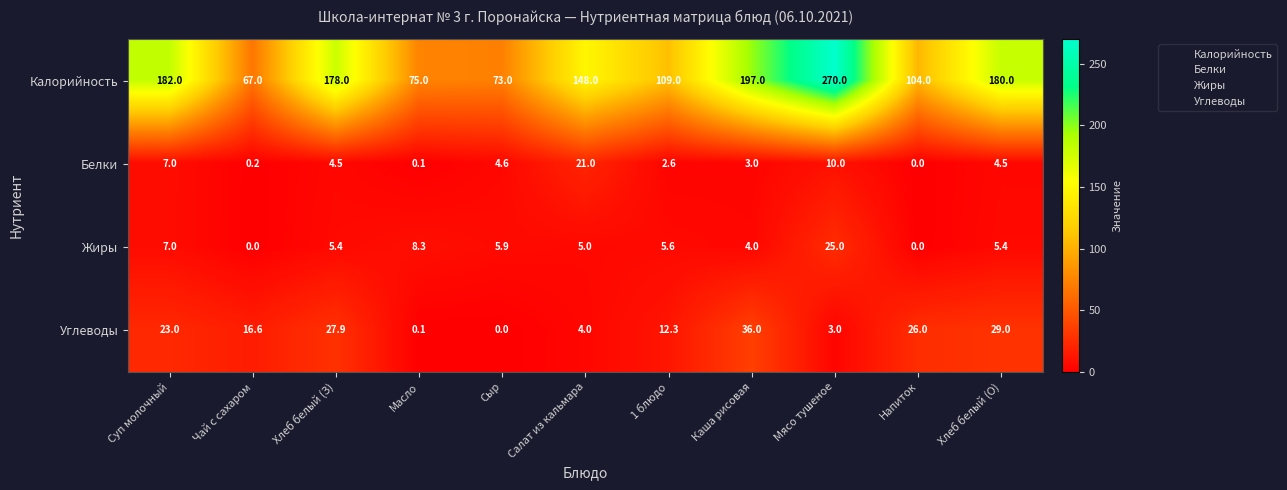

True or false: Калорийность has a value of 178.0 at Хлеб белый (З).

True